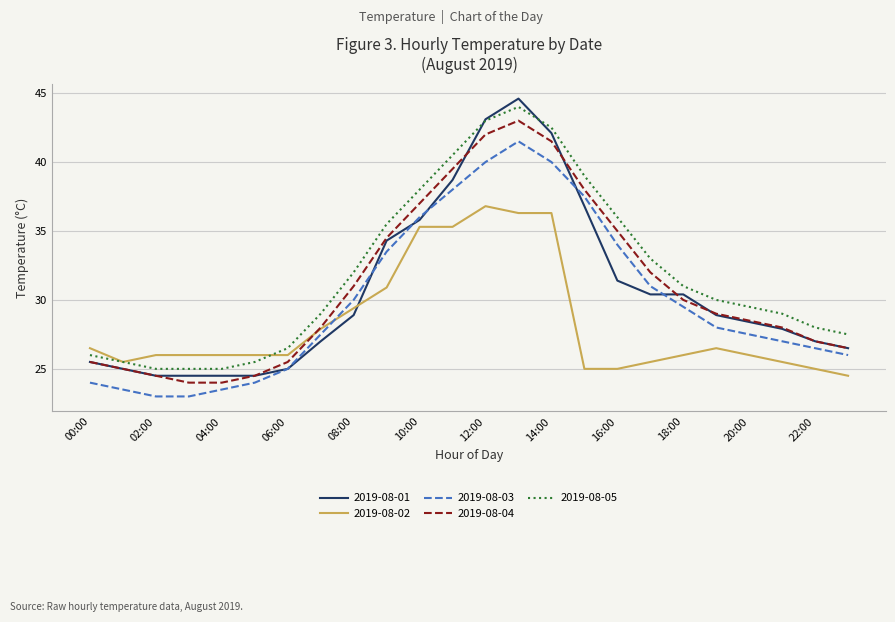

What is the minimum value for 2019-08-01?

24.5